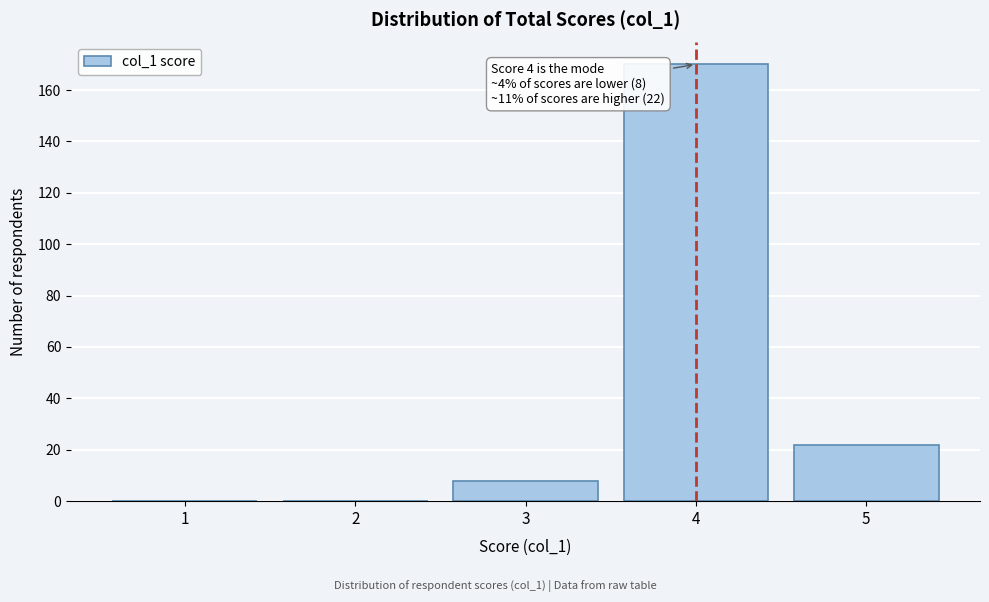

Which range on the x-axis has the tallest bar?

3.5 to 4.5